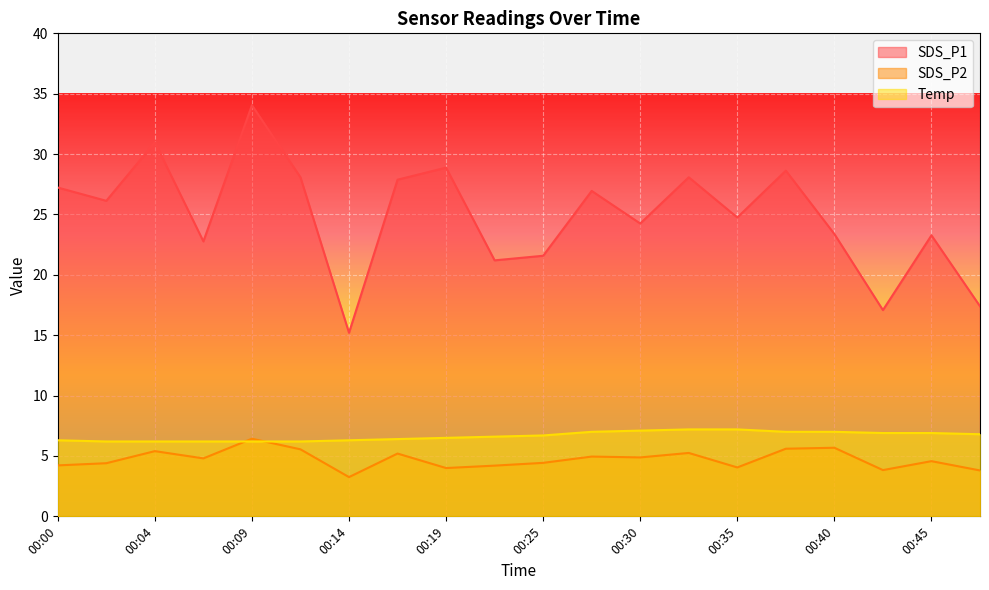

Is the value of Temp at 00:25 greater than the value of SDS_P2 at 00:25?

Yes